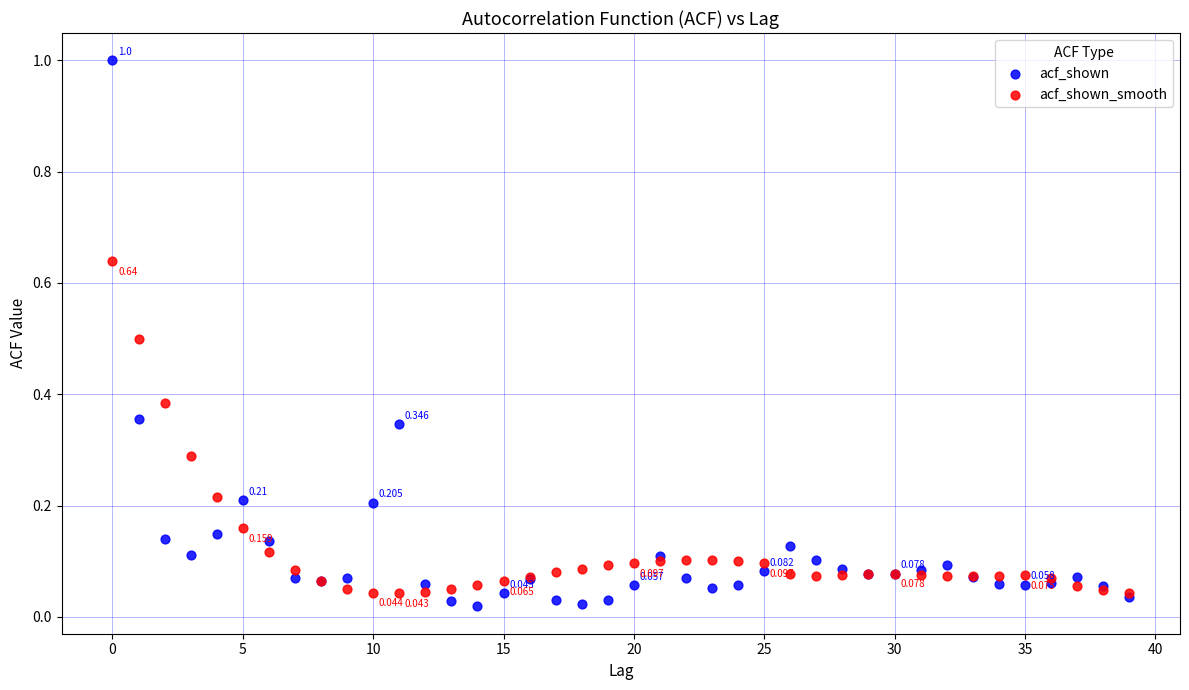

Which series reaches the maximum Y coordinate?

acf_shown